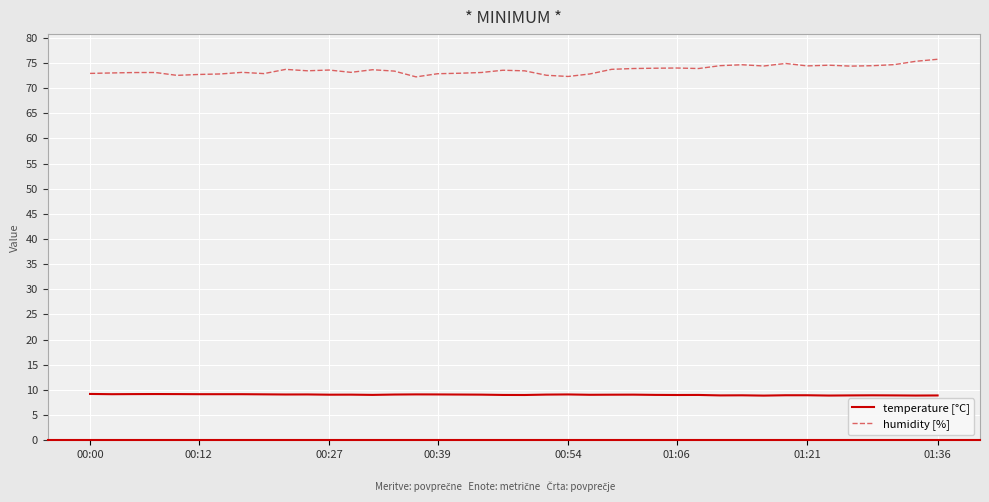

True or false: temperature [°C] and humidity [%] intersect in this chart.

False